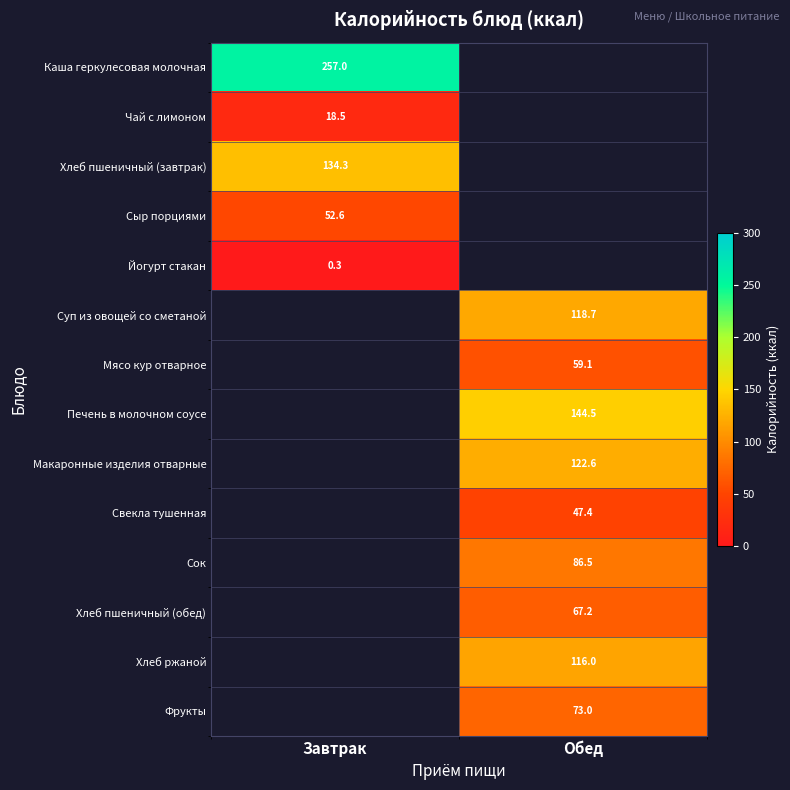

Which category has the lowest value in the Йогурт стакан series?

Завтрак